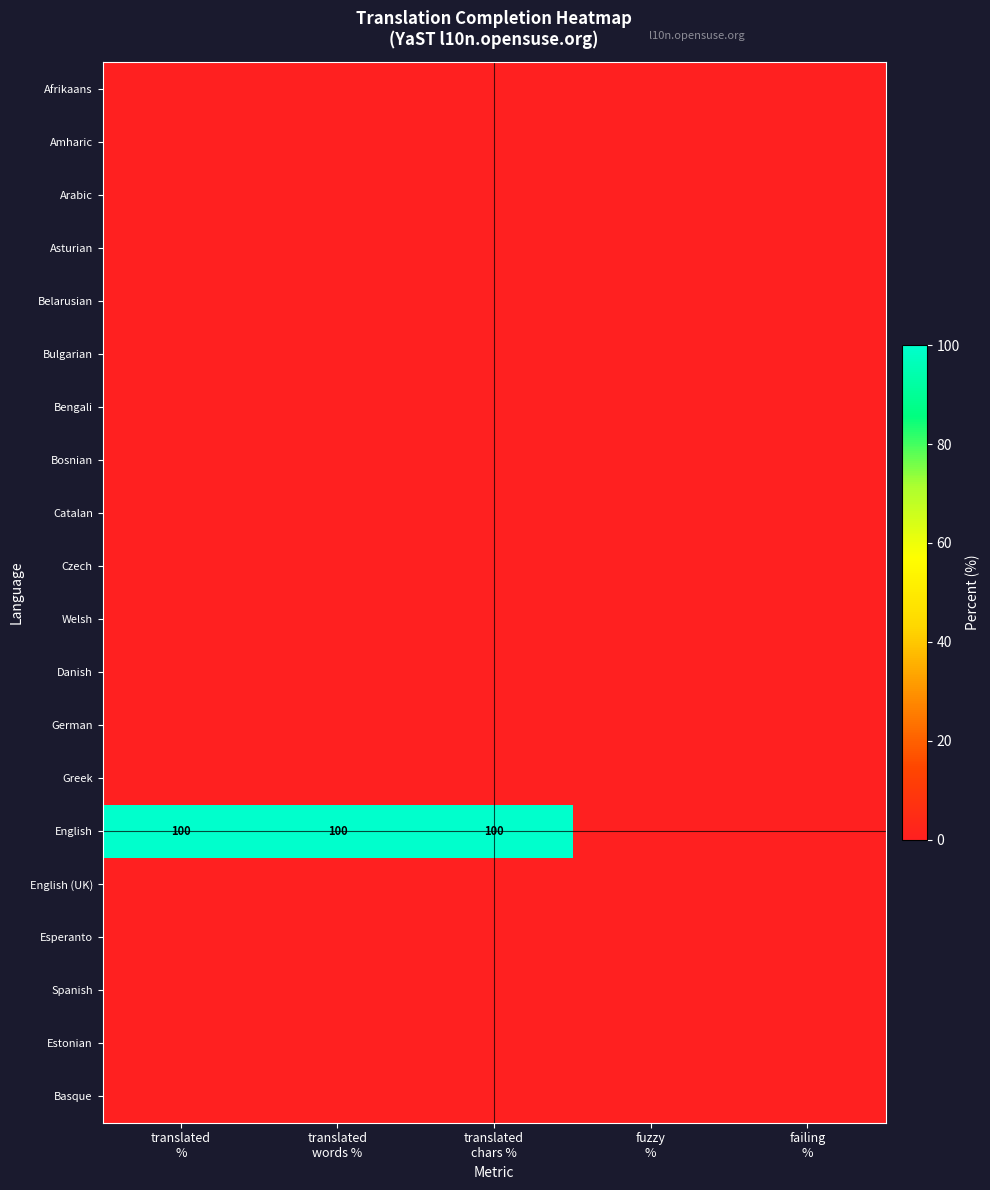

How many distinct data groups are displayed?

20